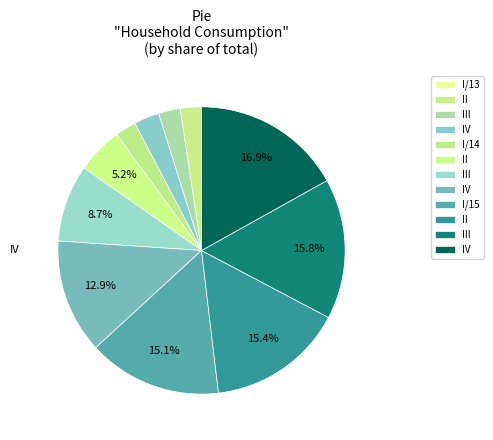

Which category has the smallest portion of the pie?

I/13